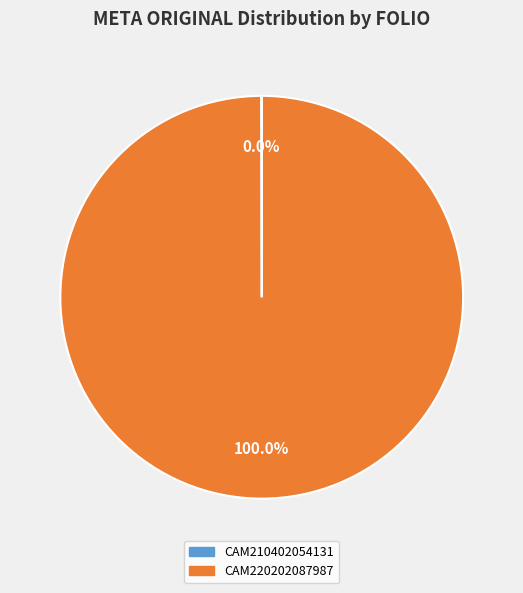

To the nearest percent, what portion does CAM220202087987 represent?

100%